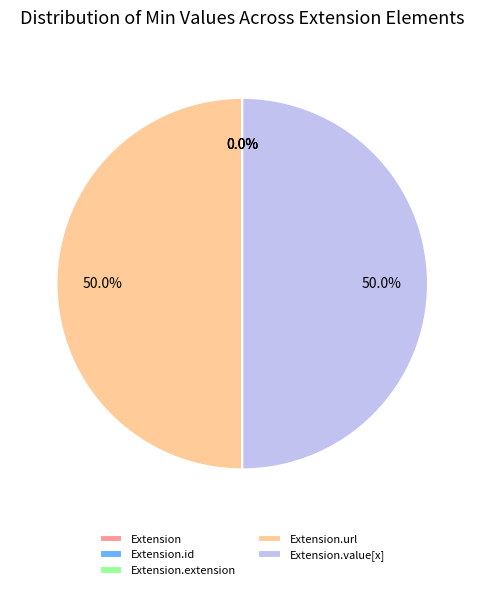

Which slice is the smallest?

Extension